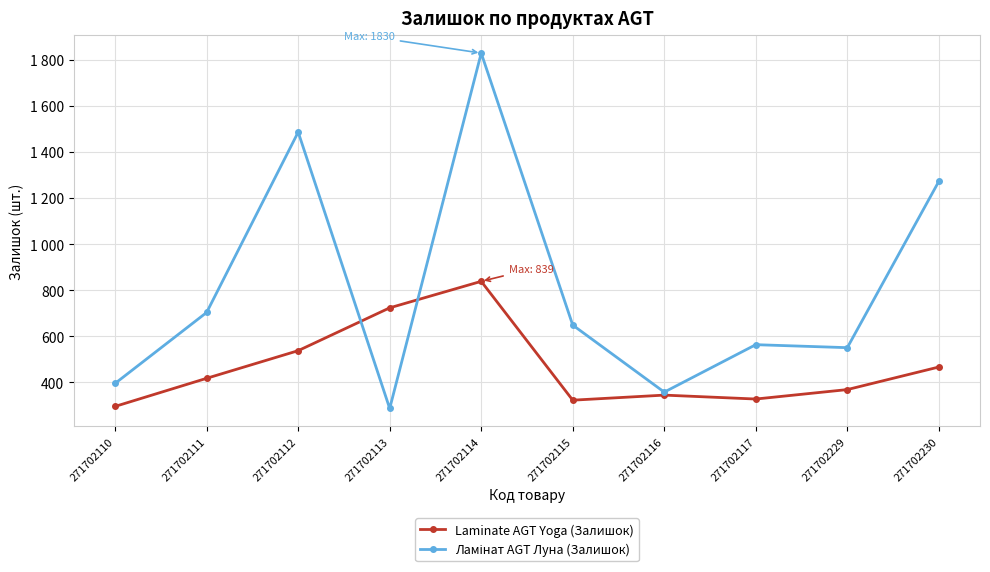

Is this an area chart (filled region under the line)?

No